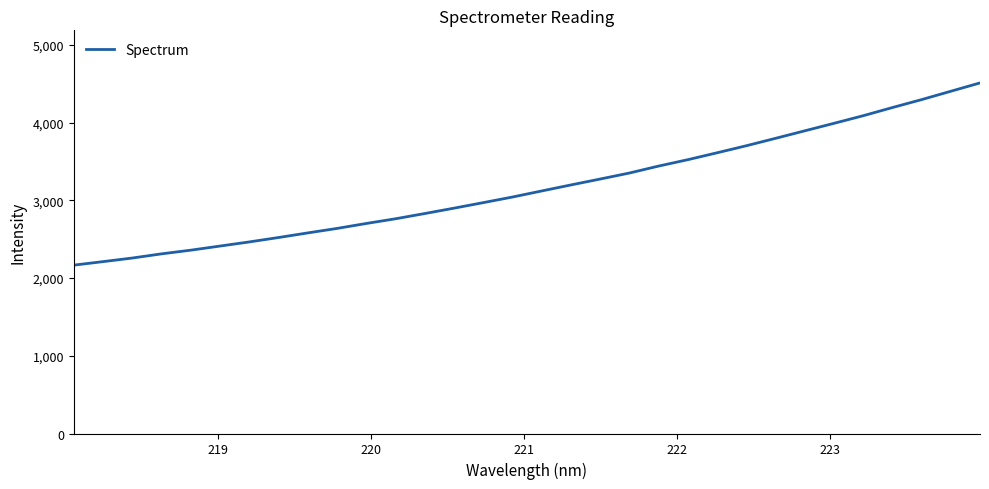

What is the minimum value shown in the chart?

2166.5